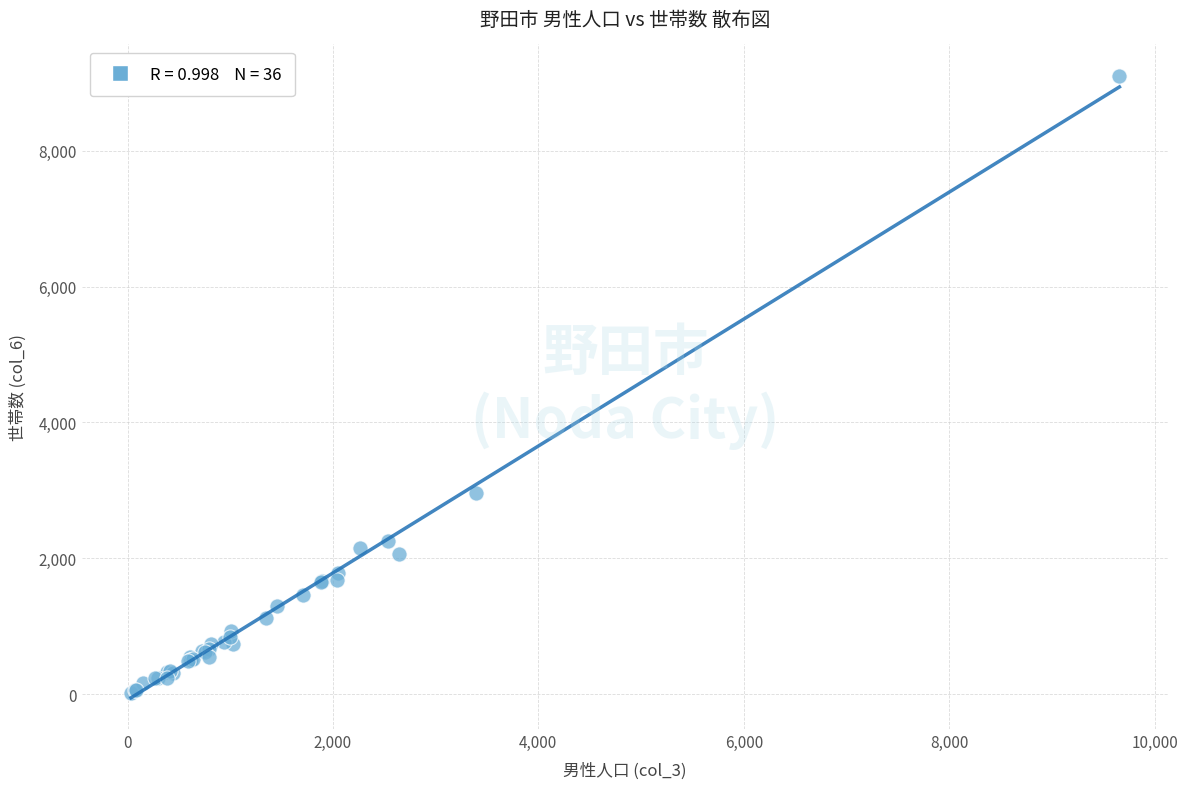

What Y value in the scatter plot is closest to 4561?

2955